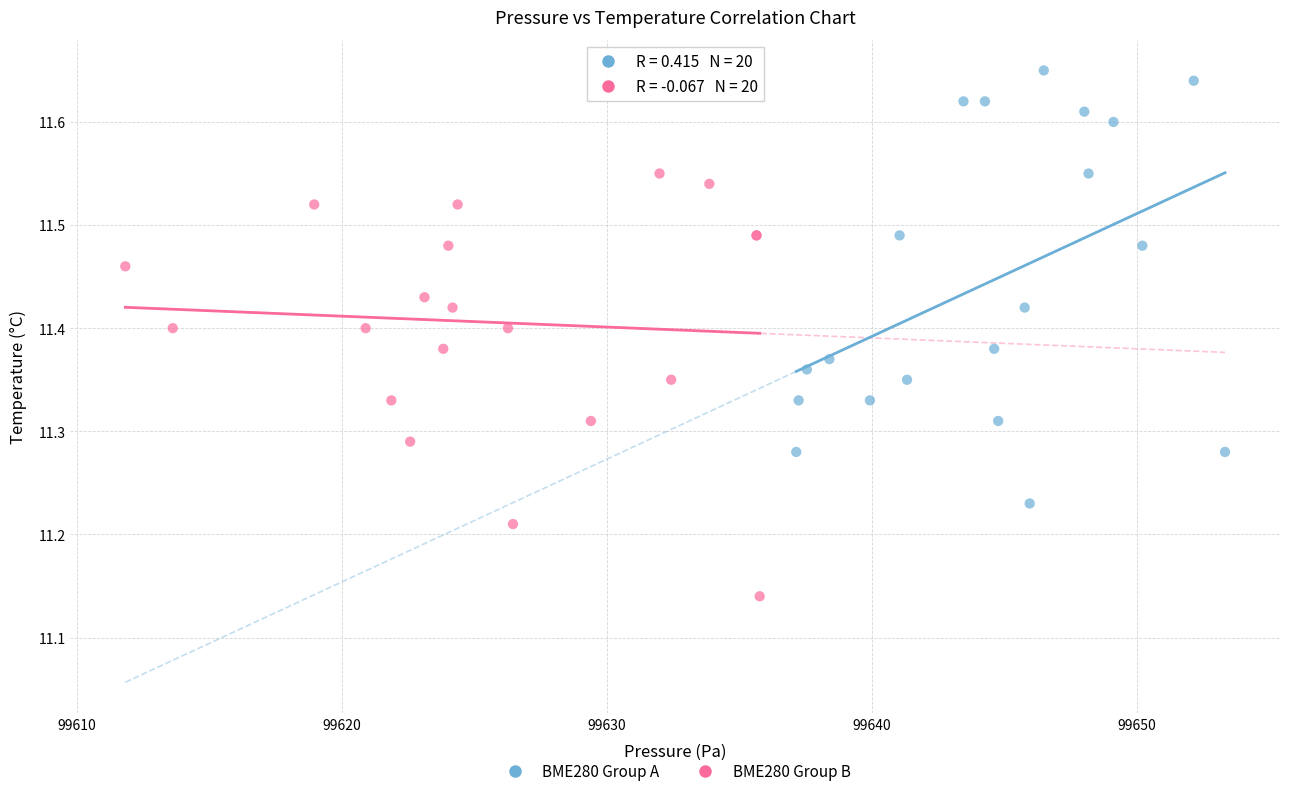

Which series contains the lowest Y value?

BME280 Group B